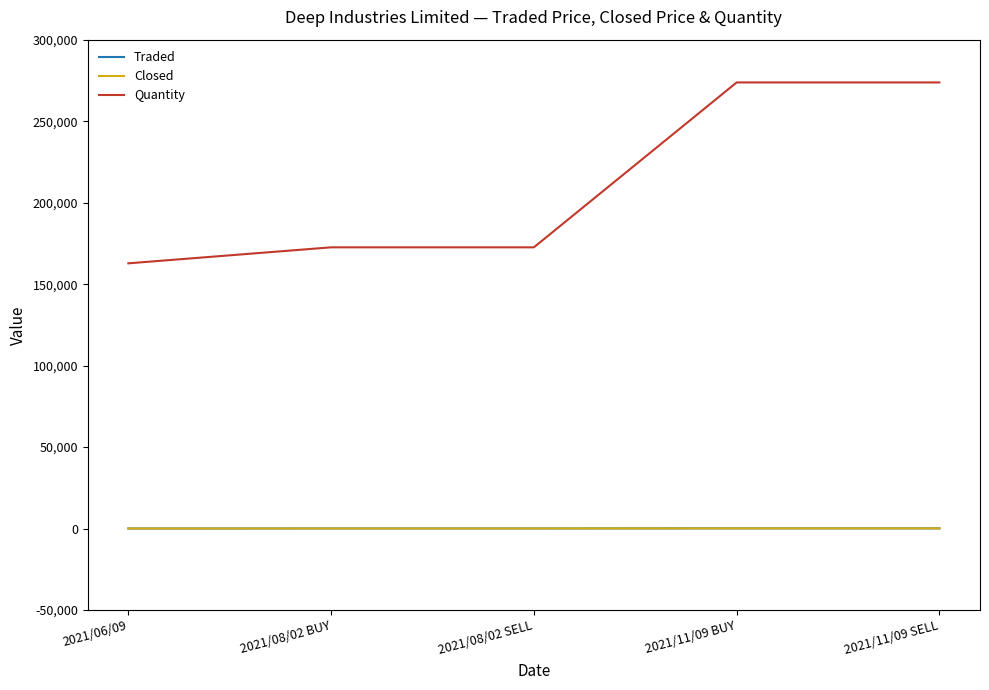

List the series in order of their peak value, lowest first.

Traded, Closed, Quantity